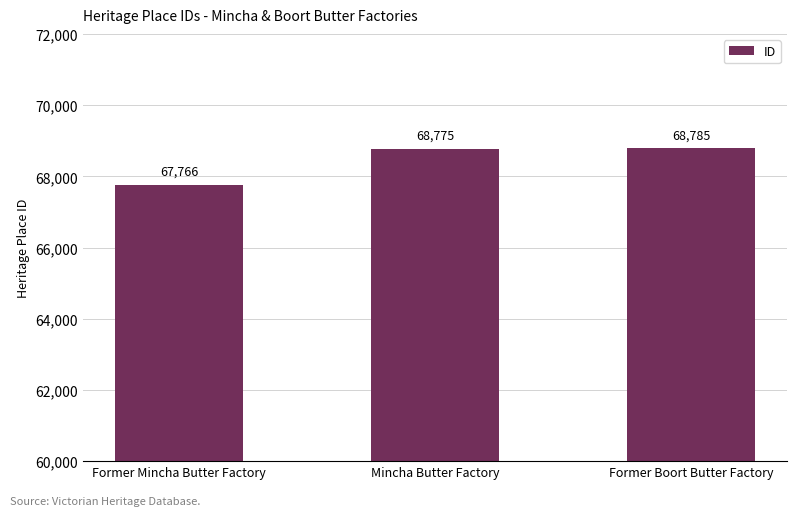

What is the difference between the values at Mincha Butter Factory and Former Boort Butter Factory?

10